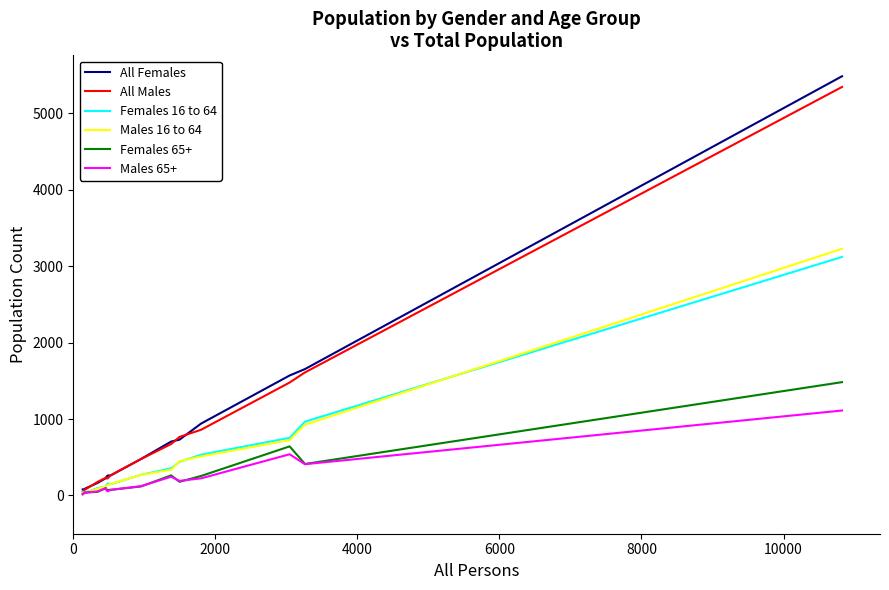

What is the smallest value displayed?

13